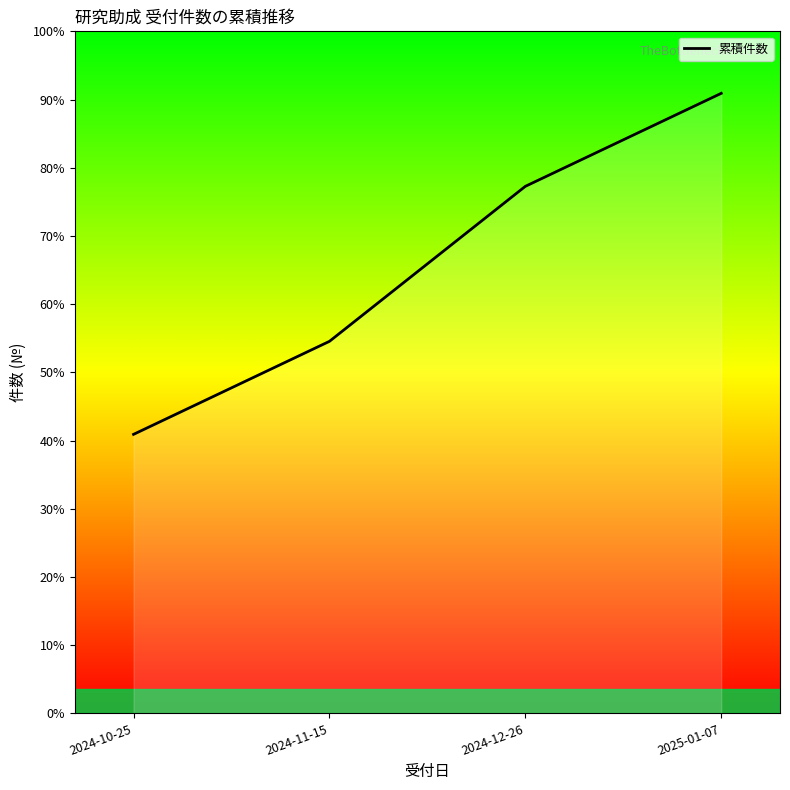

What is the change in value from 2024-10-25 to 2024-12-26?

+16